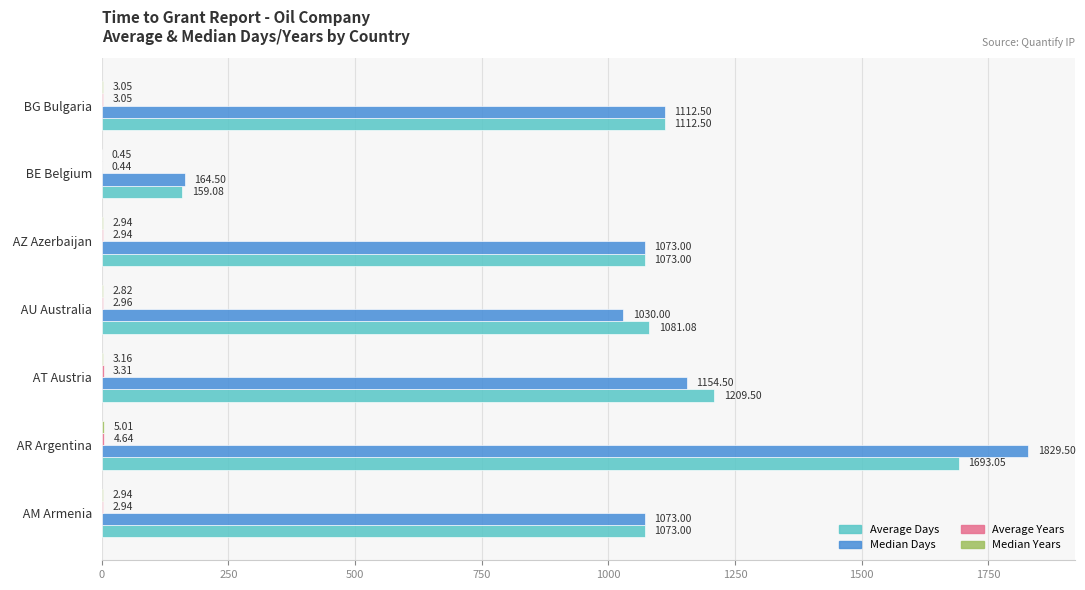

What is the total value across all series at  AU Australia?

2116.9